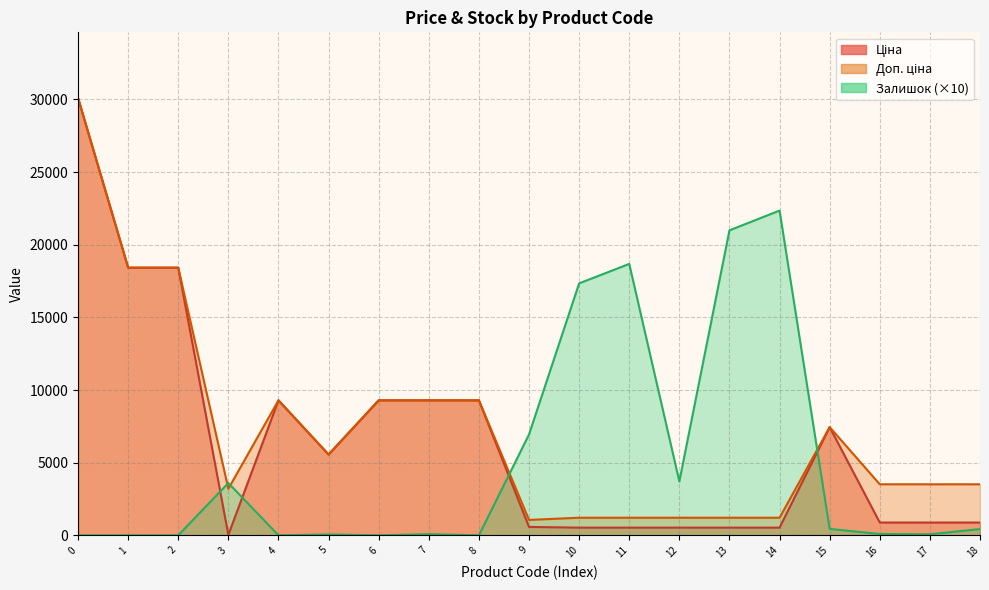

Which series changed the most between 12 and 18?

Залишок